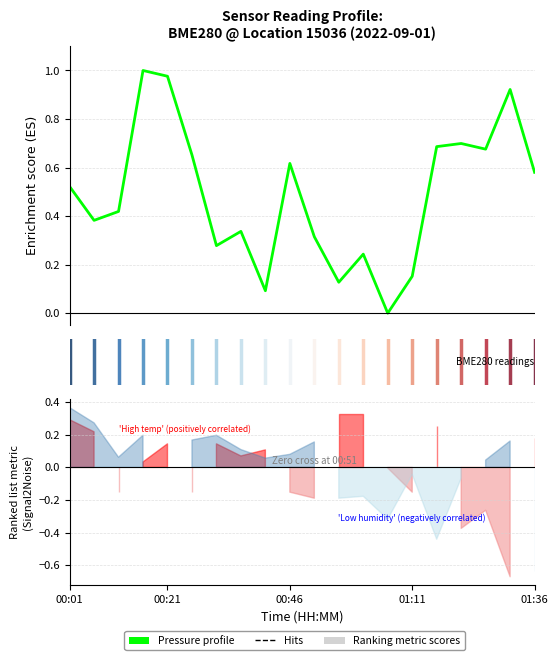

How many values are above zero?

19